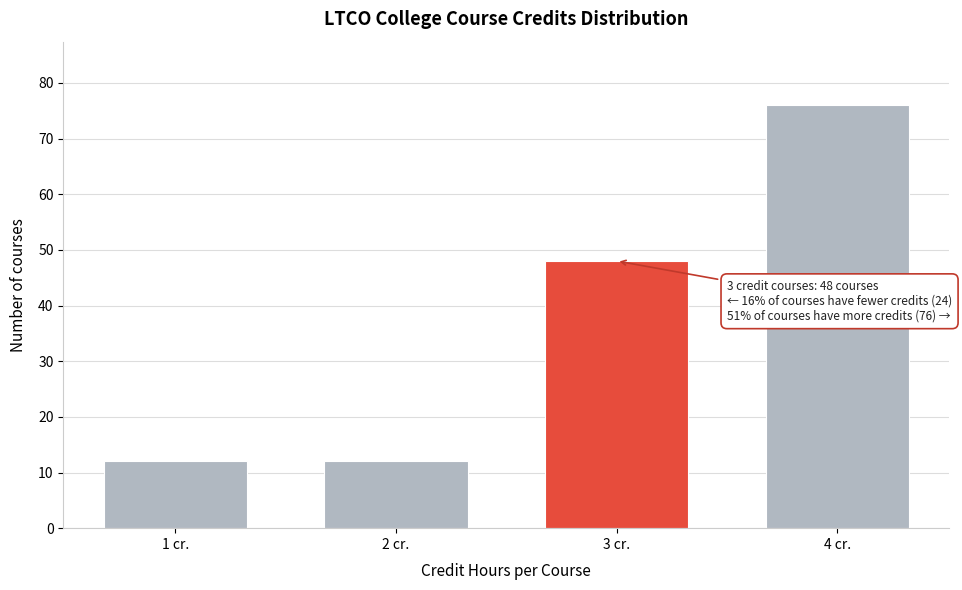

Reading left to right, what are all the values shown in this chart?

12	12	48	76